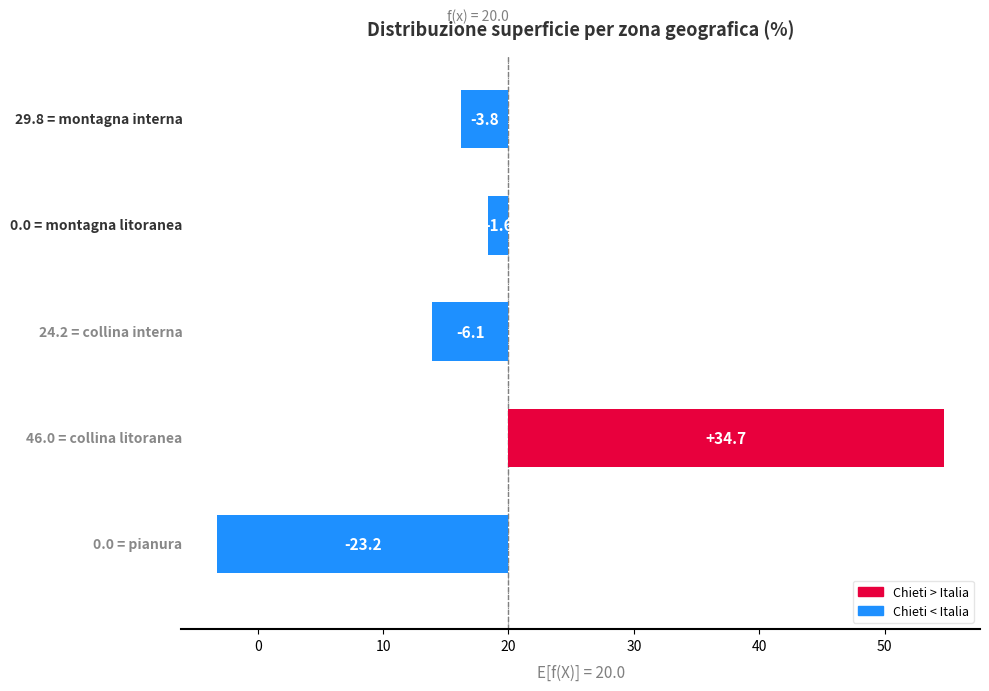

True or false: the data shows -0.7 at 0.

False